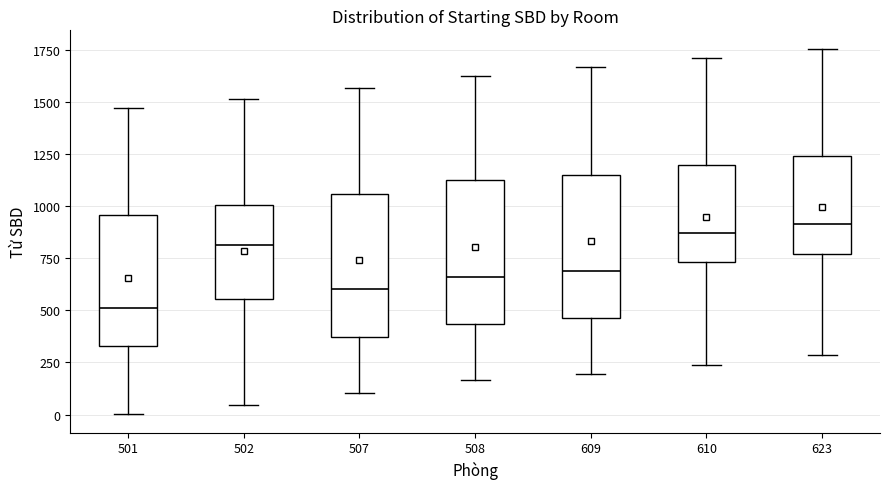

Reading left to right, read every box against the y-axis: the position of its median line, the range the box covers, and the ends of its whiskers. The values are not printed on the chart, so give them approximately, as read against the axis.

501: median 500, box 350 to 950, whiskers 0 to 1450
502: median 800, box 550 to 1000, whiskers 50 to 1500
507: median 600, box 350 to 1050, whiskers 100 to 1550
508: median 650, box 450 to 1100, whiskers 150 to 1650
609: median 700, box 450 to 1150, whiskers 200 to 1650
610: median 850, box 750 to 1200, whiskers 250 to 1700
623: median 900, box 750 to 1250, whiskers 300 to 1750